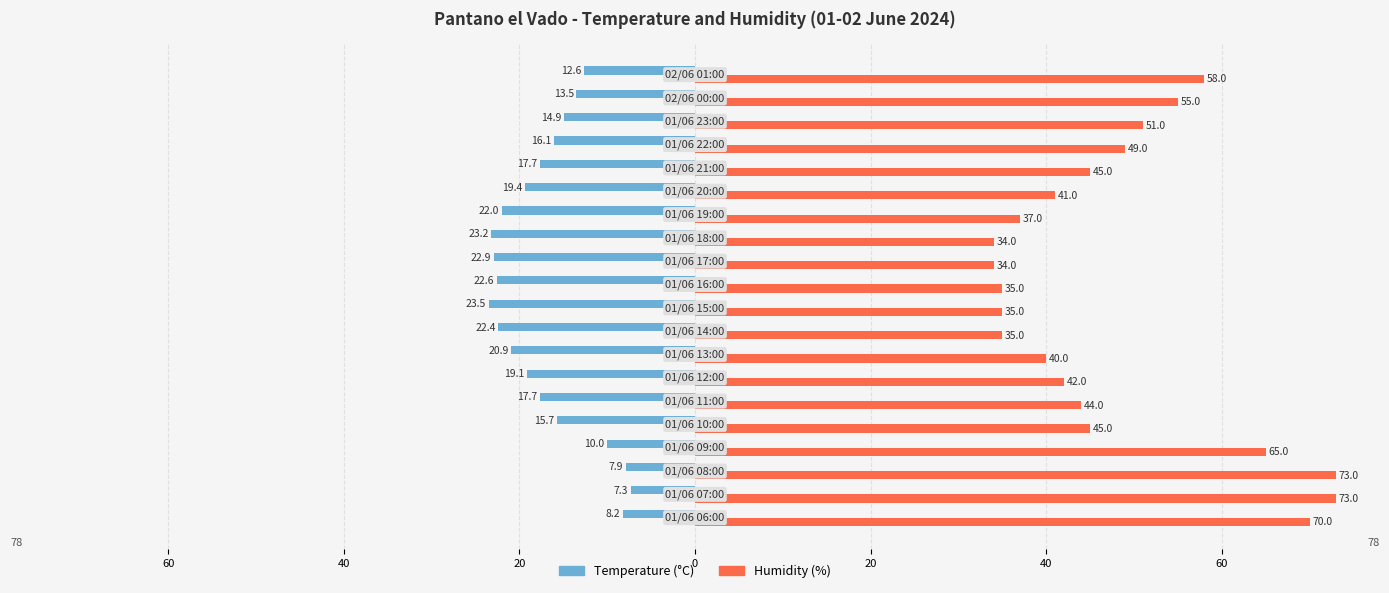

What are all the series names shown in the legend?

Temperature (°C), Humidity (%)